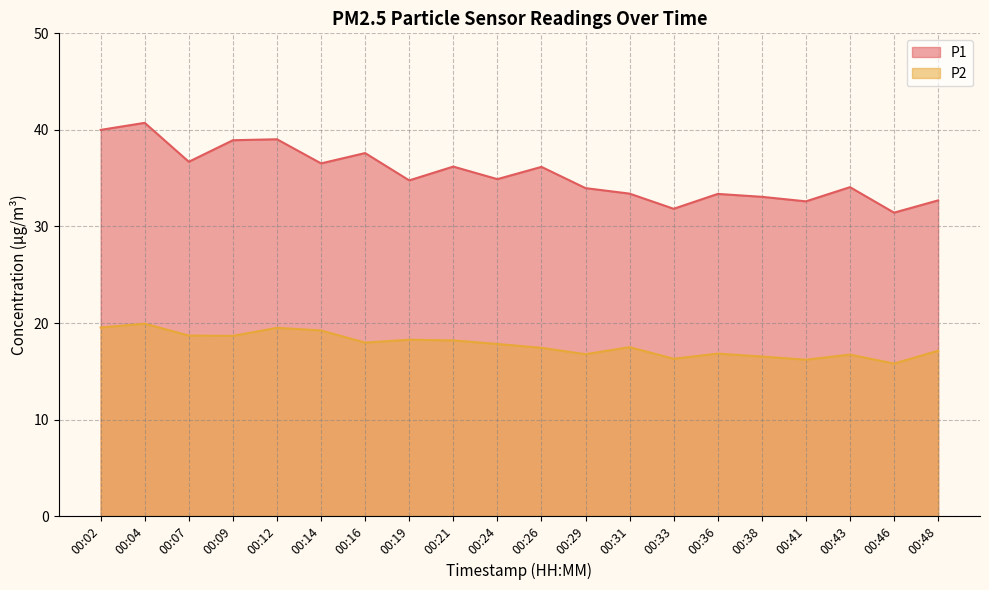

What is the value of the P1 point at the 18th from the left?

34.1